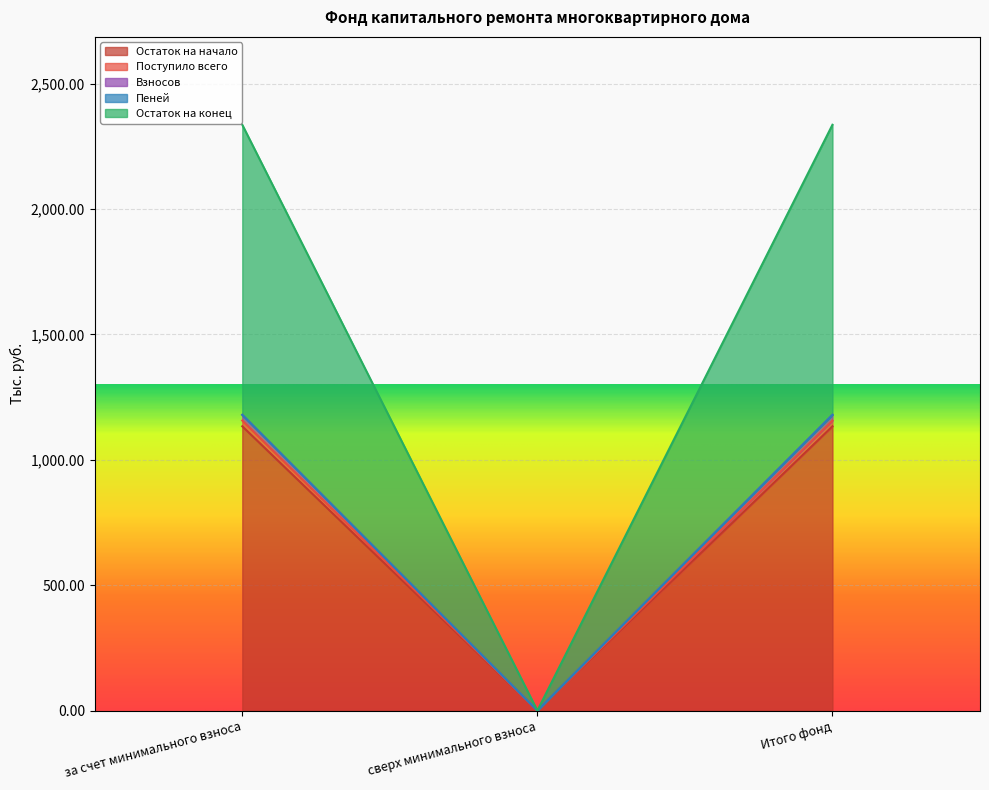

How many lines are shown in the chart?

5